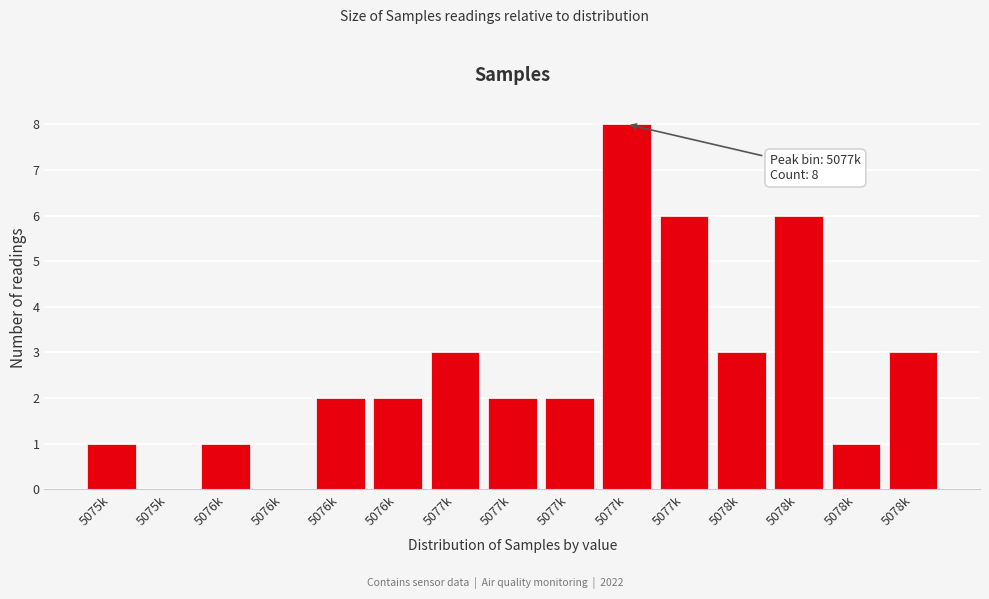

Are the bars horizontal?

No